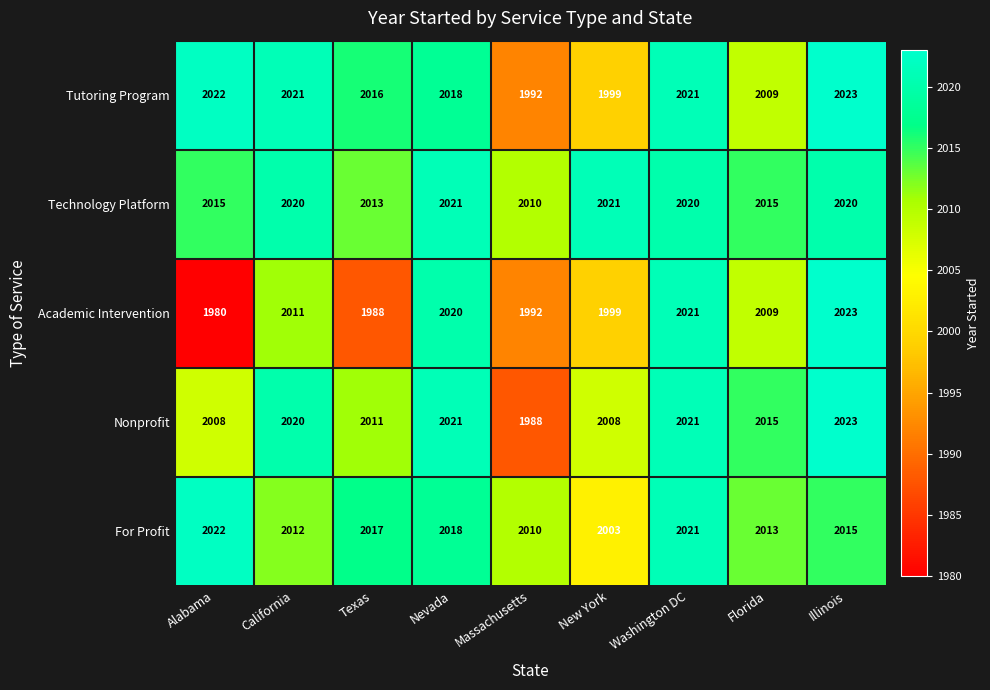

Where does the For Profit series first go above 2015?

Alabama